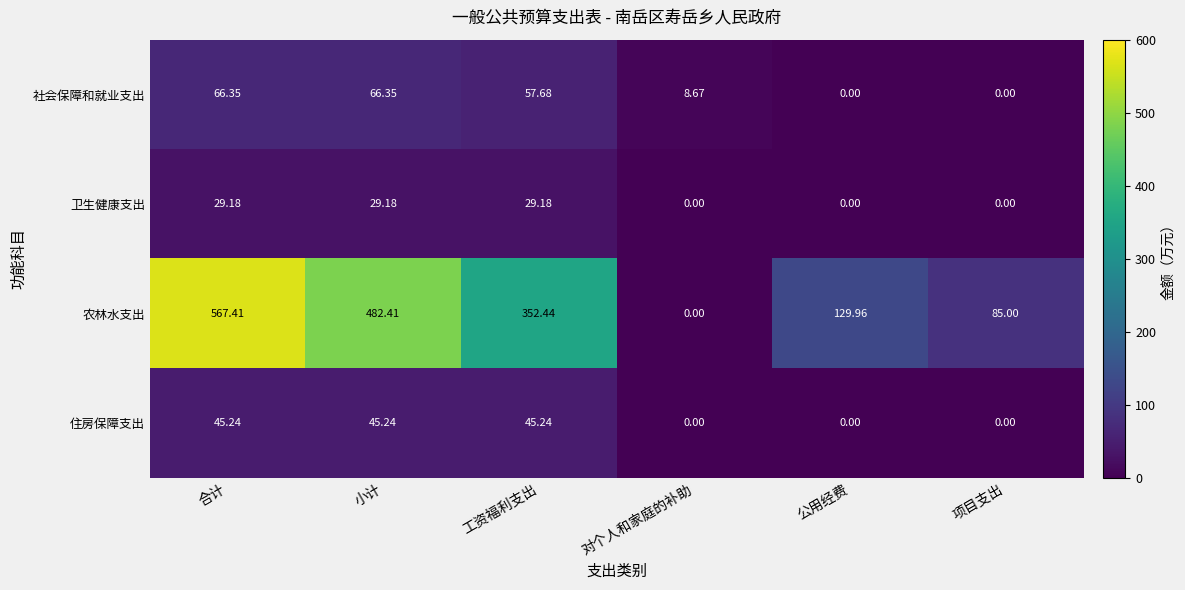

At which label does 农林水支出 first exceed 352?

合计